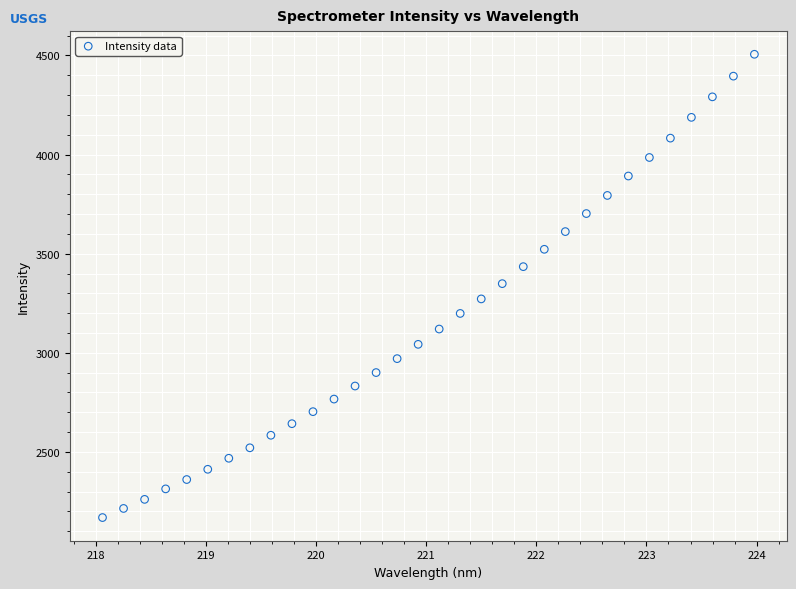

What is the range of X values (max minus min)?

5.9